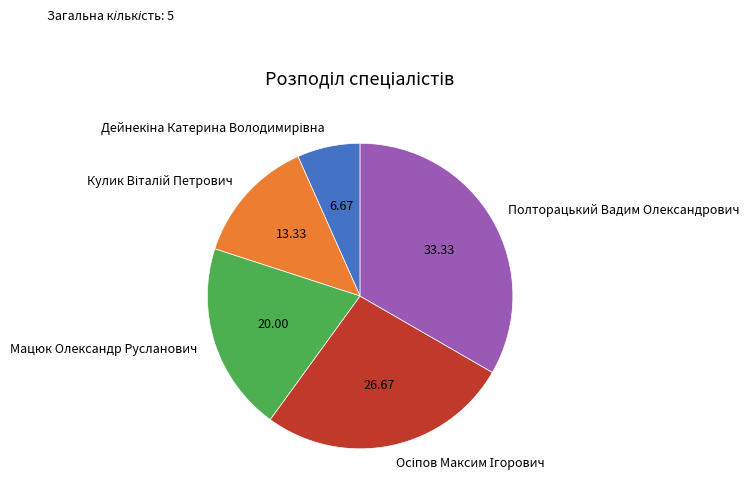

Which category has the biggest portion of the pie?

Полторацький Вадим Олександрович